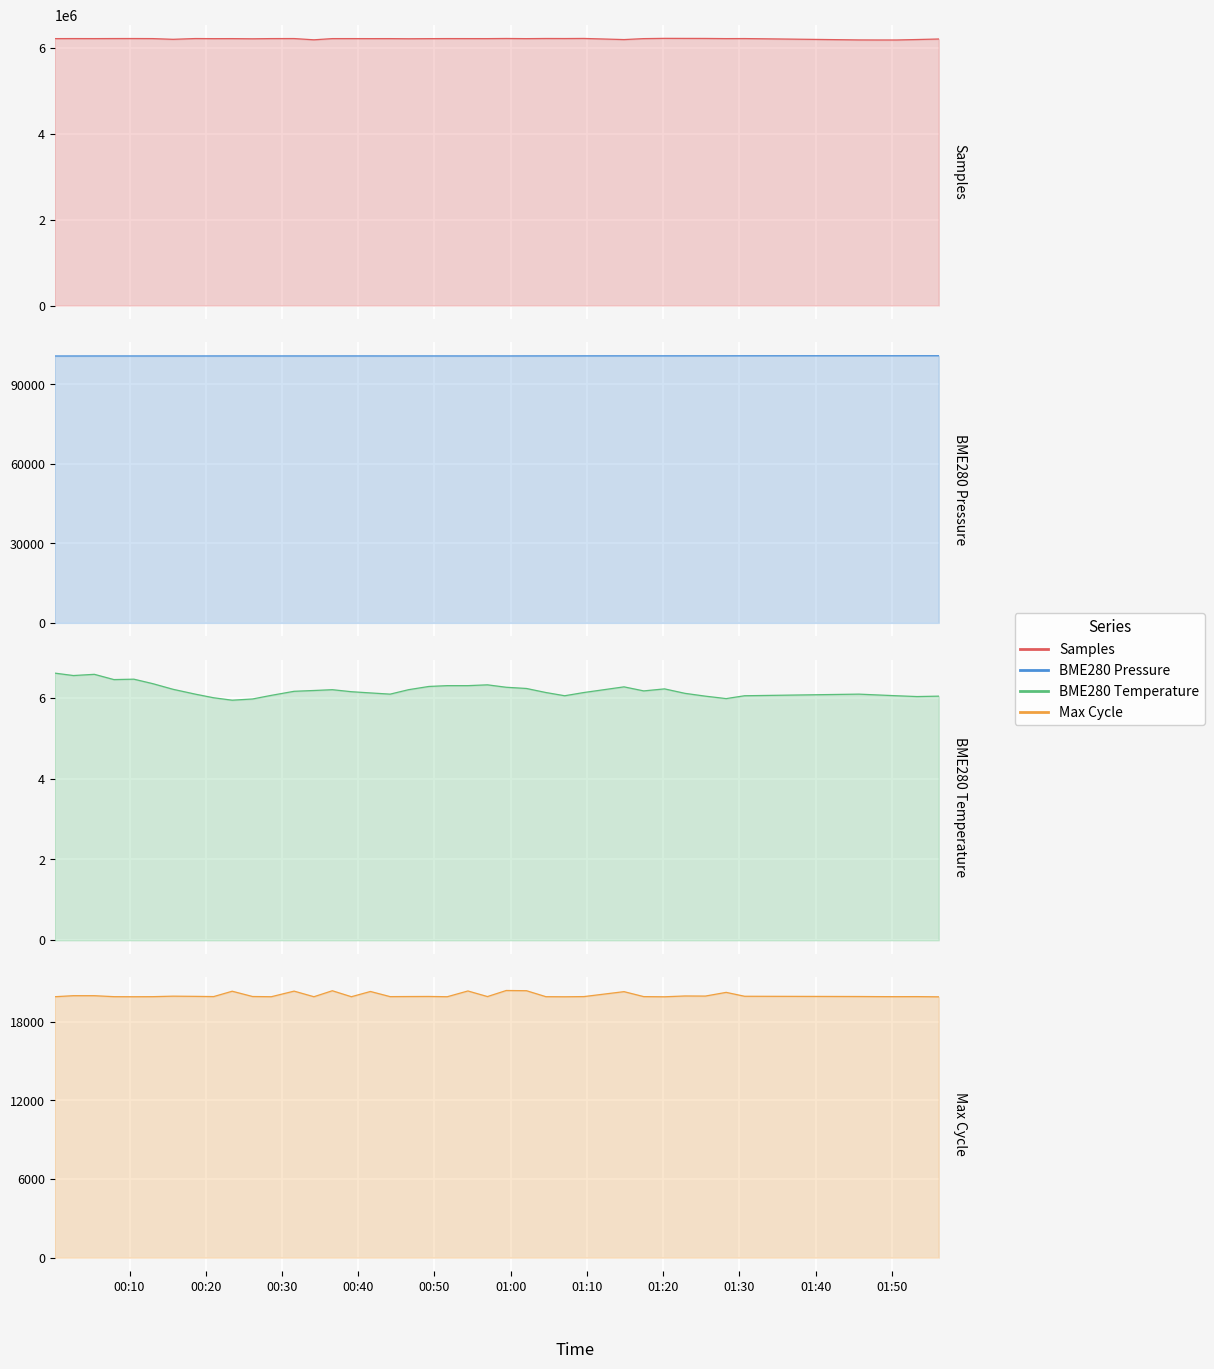

How many interior local valleys does the Samples series have?

13